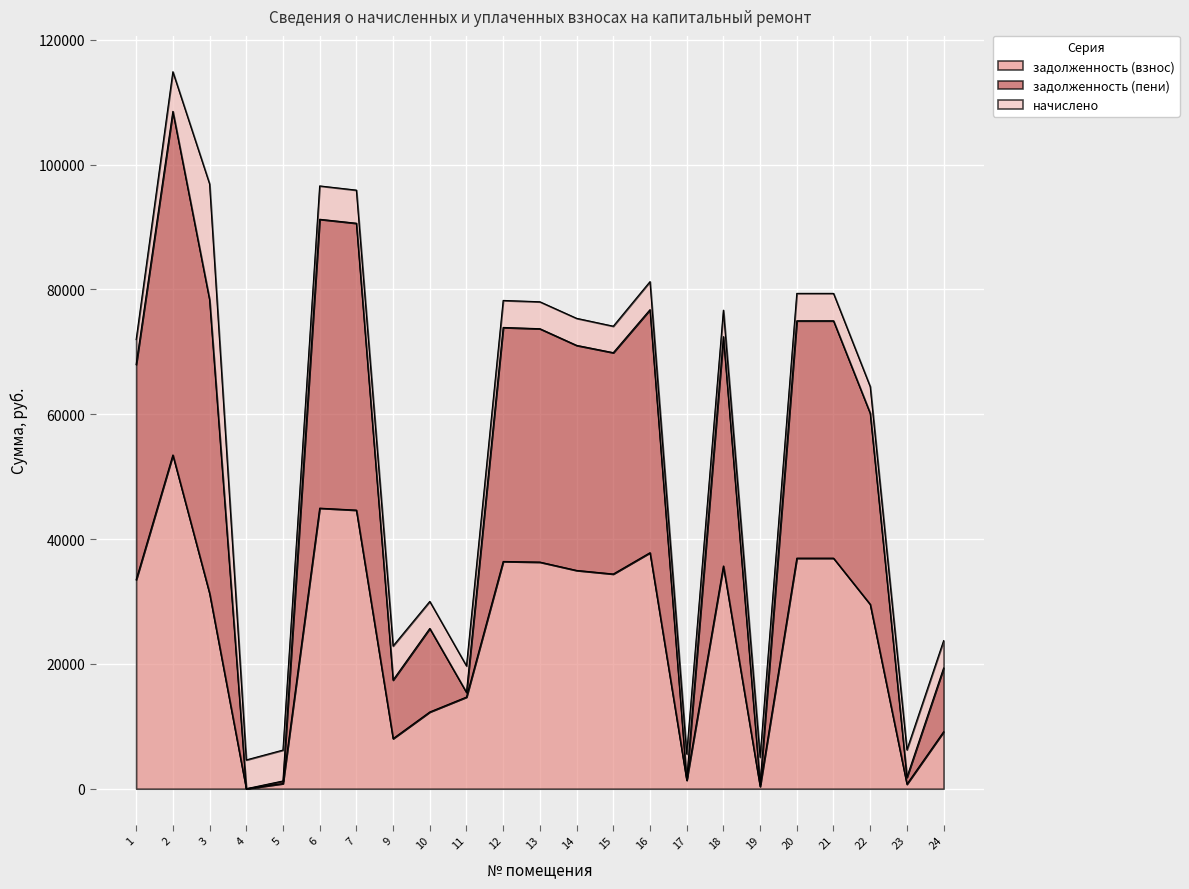

What is the difference between the second highest and second lowest values in the задолженность (пени) series?

91869.1